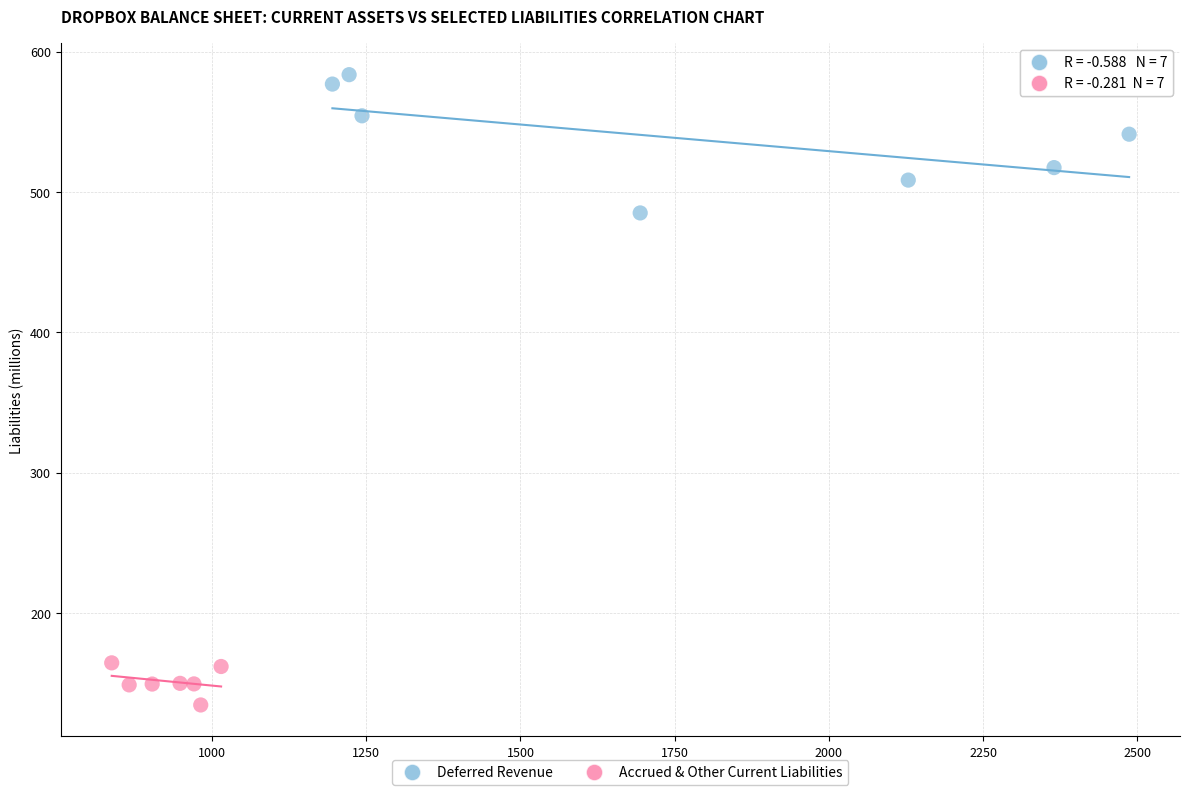

Which series contains the highest Y value?

Deferred Revenue